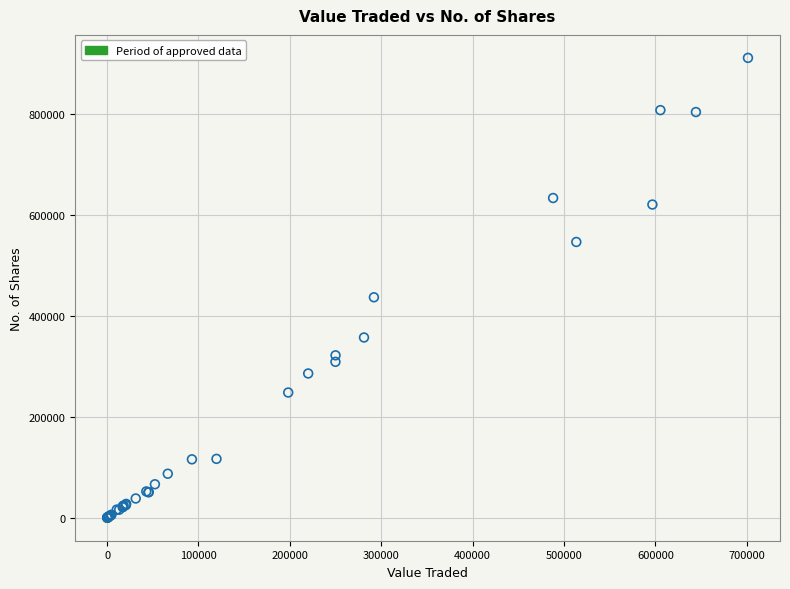

What Y value in the scatter plot is closest to 455424?

436658